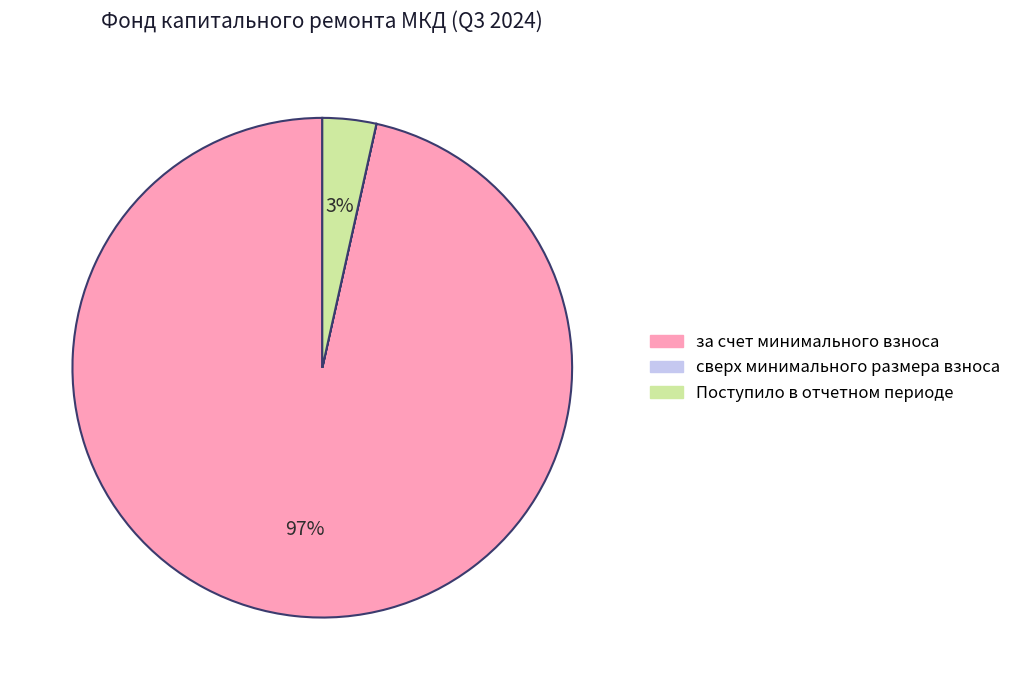

Do за счет минимального взноса and Поступило в отчетном периоде together represent more than half of the pie?

Yes